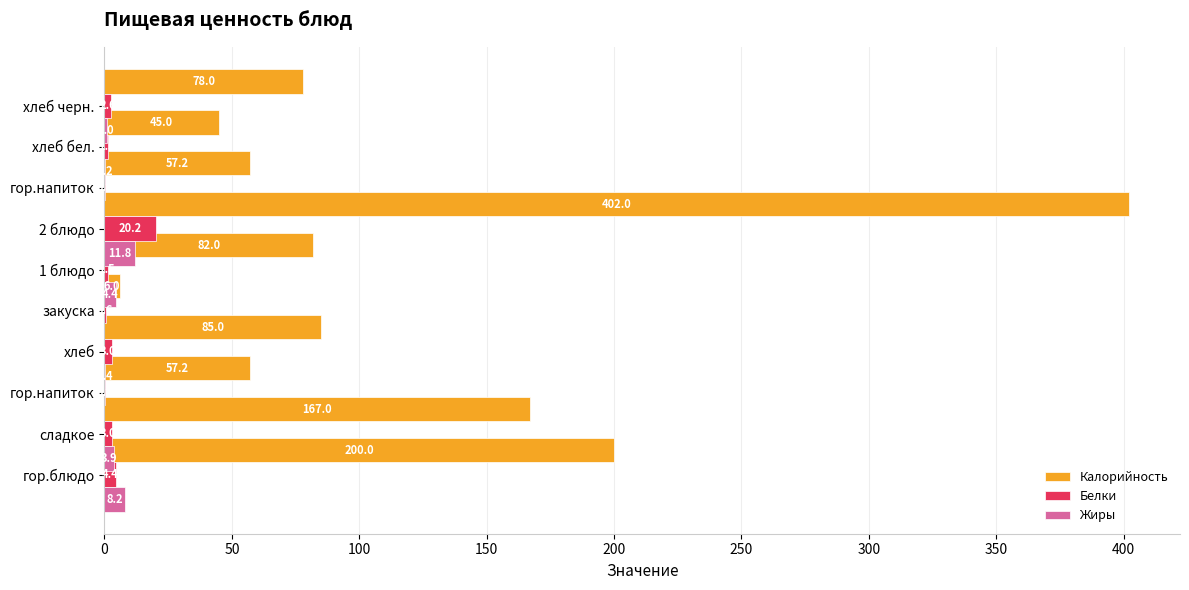

What is the average value of the Жиры series?

3.0